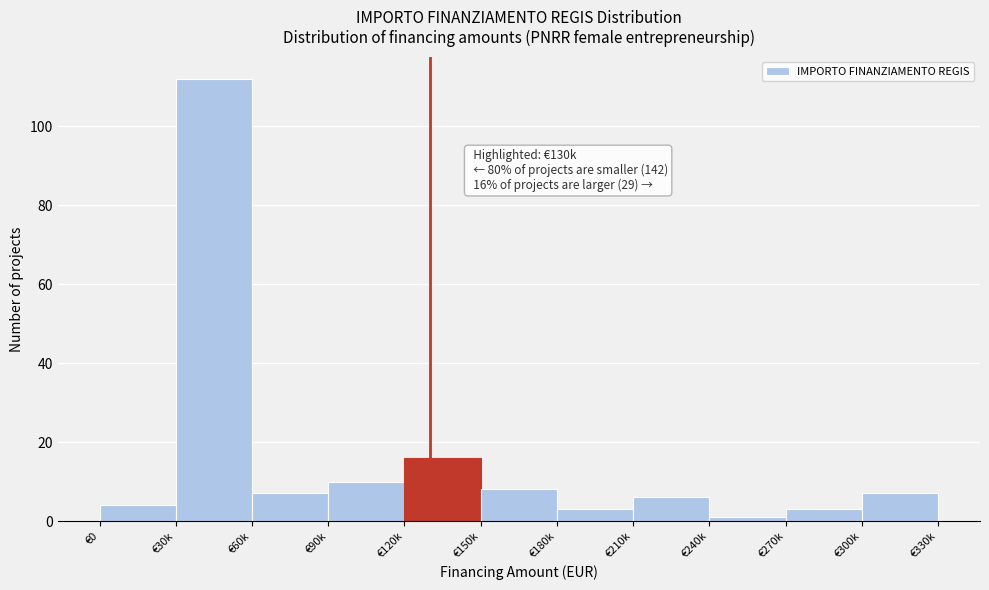

Reading left to right, what are all the values shown in this chart?

4	112	7	10	16	8	3	6	1	3	7